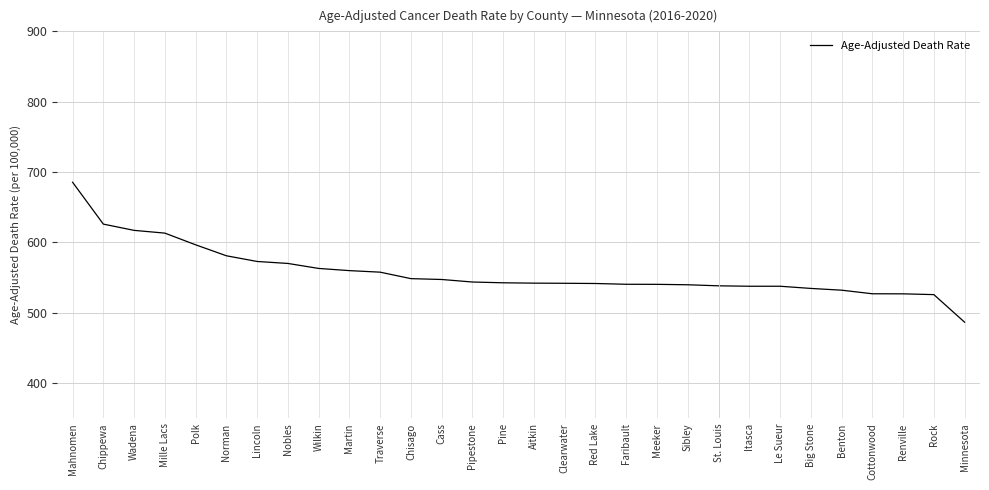

How many series are shown in this chart?

1